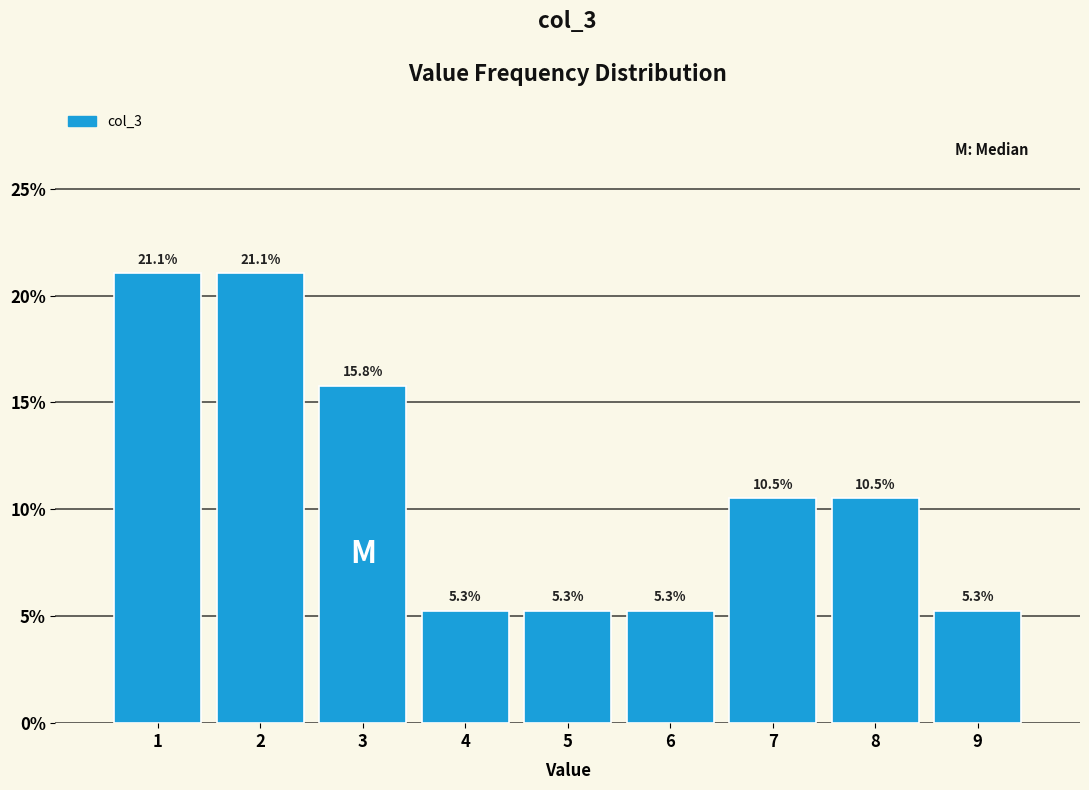

What is the height of the bar covering 4.5 to 5.5 on the x-axis?

5.3